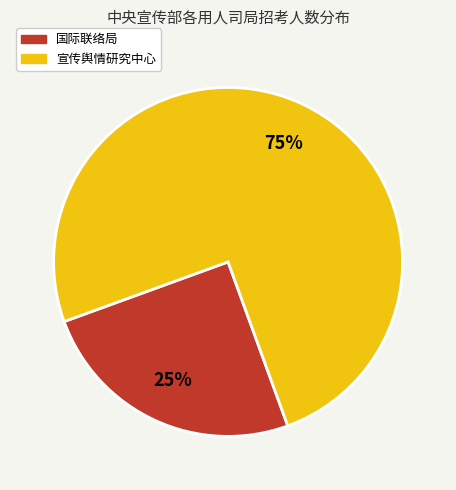

To the nearest percent, what is the difference between the 宣传舆情研究中心 and 国际联络局 slice percentages?

50%